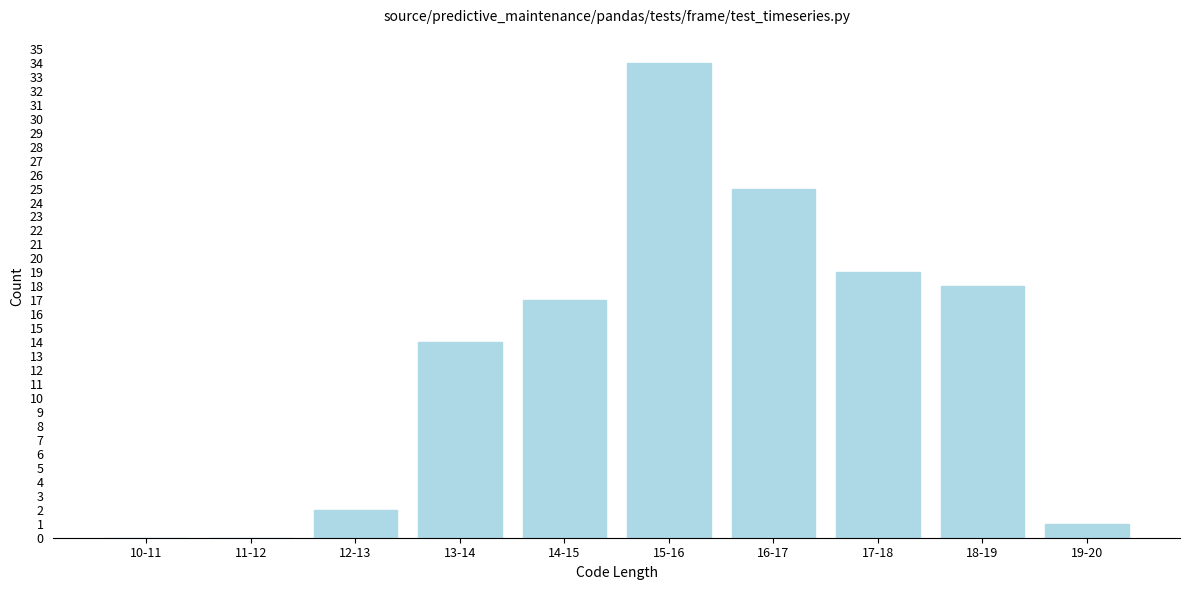

Reading left to right, list all the values displayed in this chart.

10-11=0	11-12=0	12-13=2	13-14=14	14-15=17	15-16=34	16-17=25	17-18=19	18-19=18	19-20=1